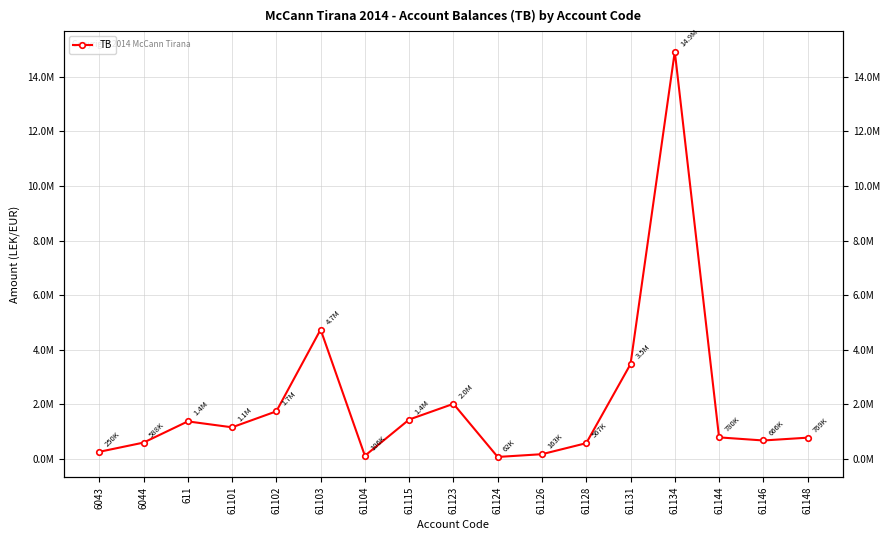

How many data points does each series have?

17